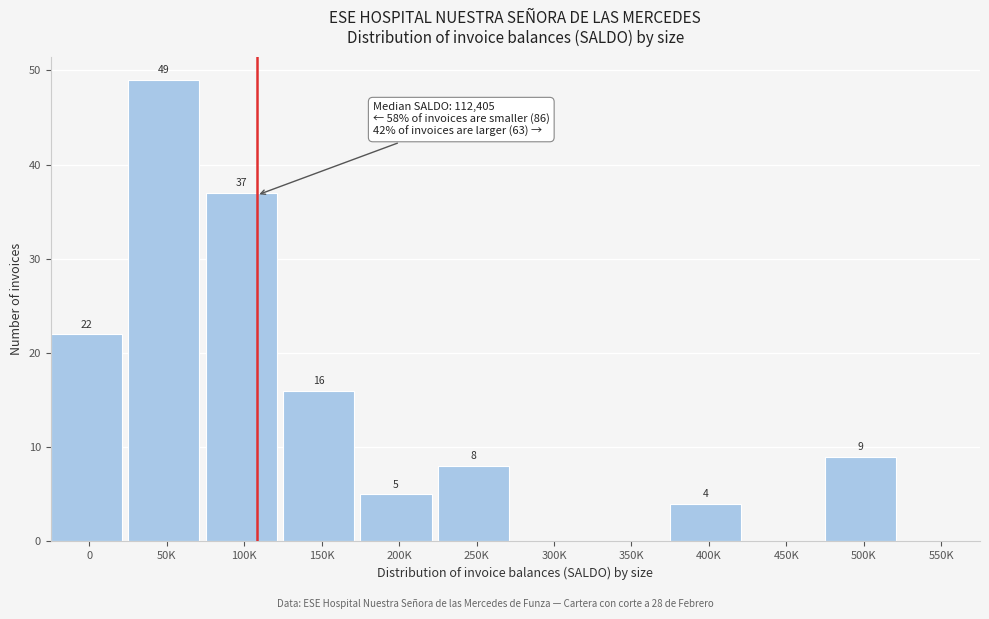

Reading left to right, what are all the values shown in this chart?

0=22	50K=49	100K=37	150K=16	200K=5	250K=8	300K=0	350K=0	400K=4	450K=0	500K=9	550K=0